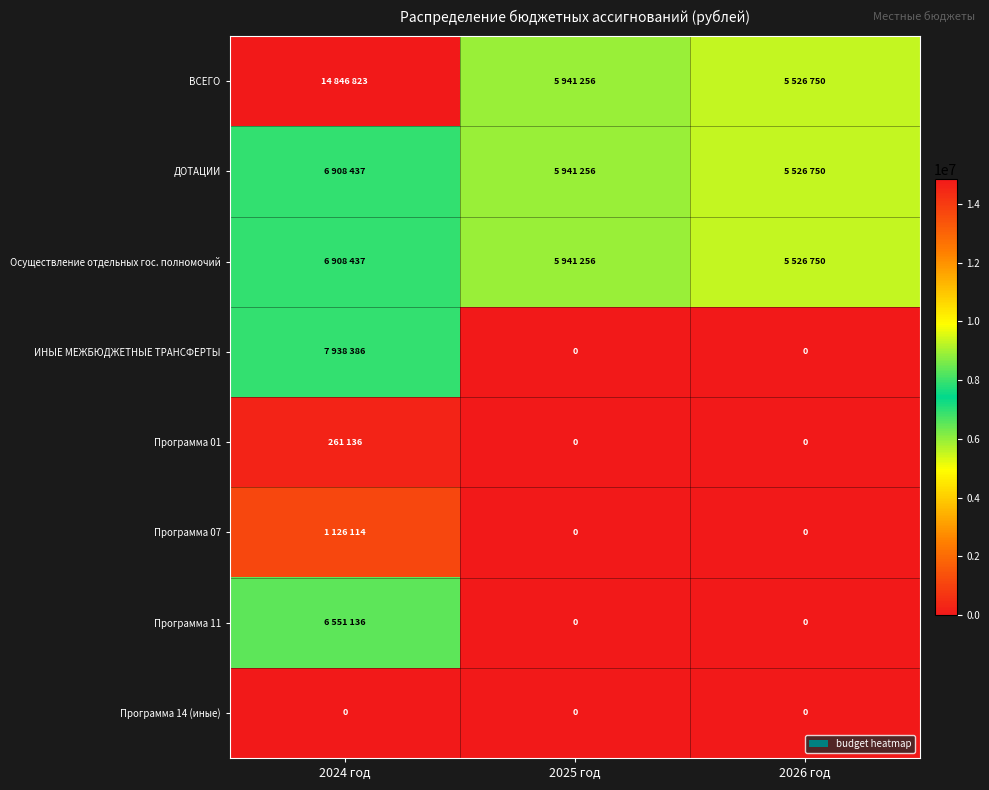

The Программа 14 (иные) series shows 0 at 2024 год. True or false?

True